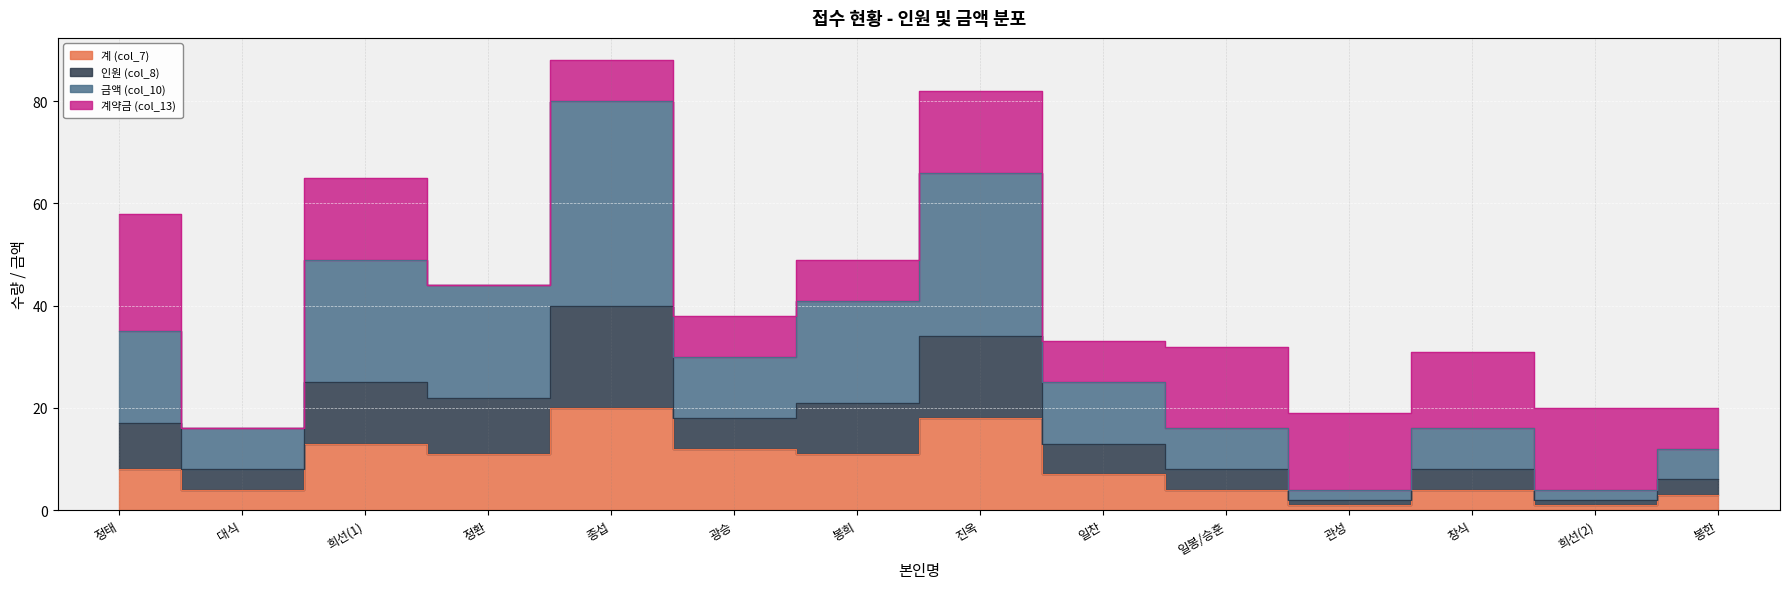

What is the approximate value of 금액 (col_10) at 정환?

22